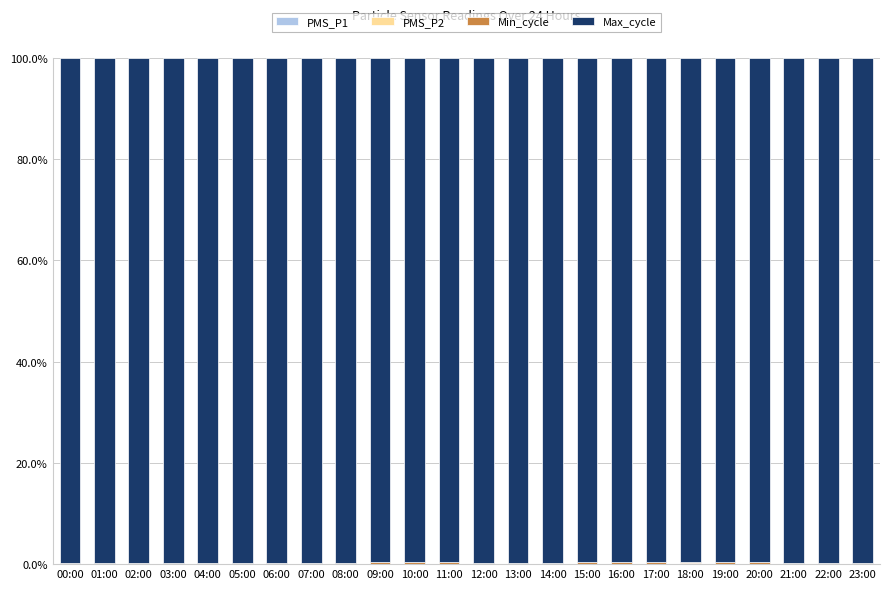

Does the chart contain stacked bars?

Yes